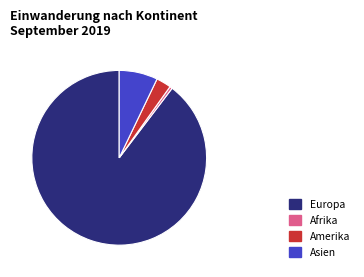

Rank the categories by value from lowest to highest.

Afrika, Amerika, Asien, Europa